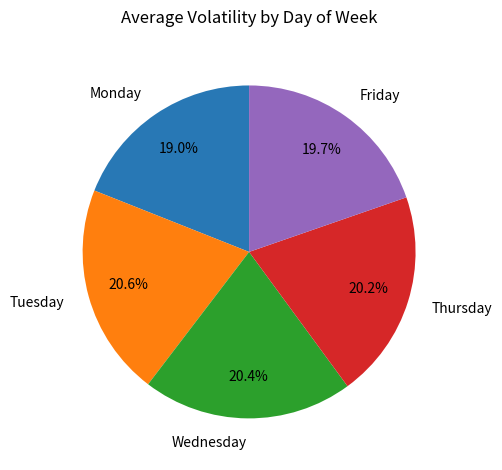

What percentage is the Friday slice, to the nearest percent?

20%